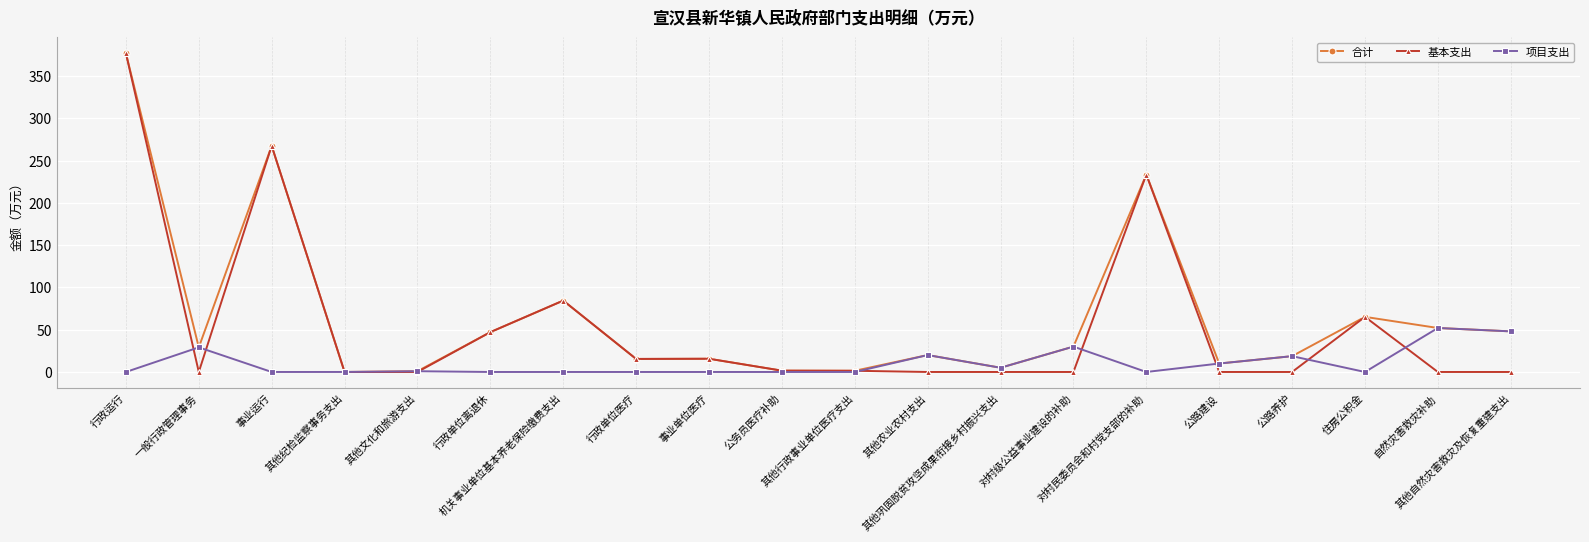

How many lines are shown in the chart?

3